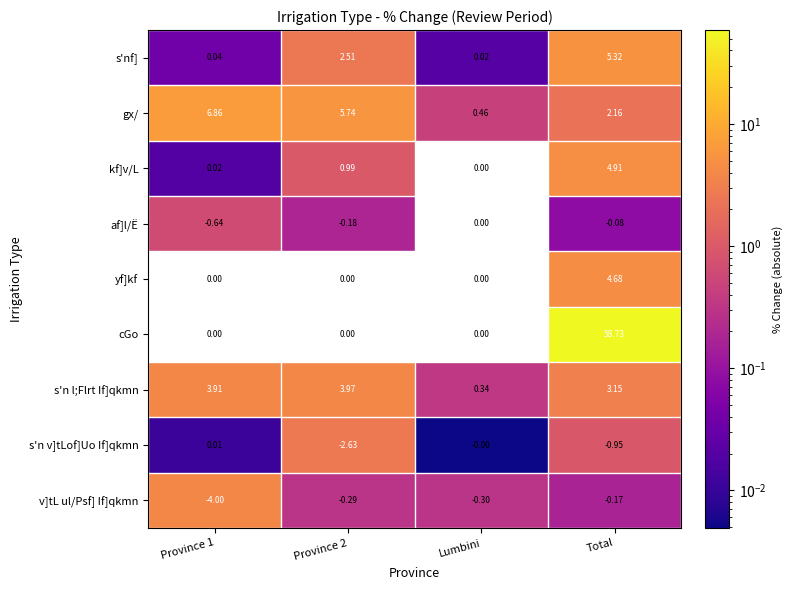

At Total, list the series in order from largest to smallest.

cGo, s'nf], kf]v/L, yf]kf, s'n l;Flrt If]qkmn, gx/, af]l/Ë, v]tL ul/Psf] If]qkmn, s'n v]tLof]Uo If]qkmn